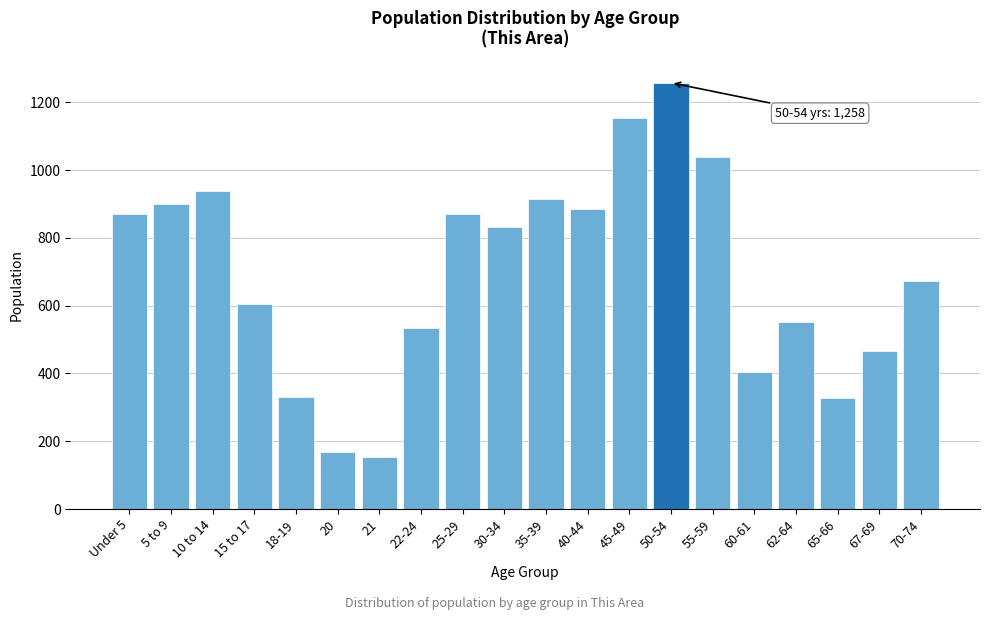

Which has a higher value, Under 5 or 18-19?

Under 5